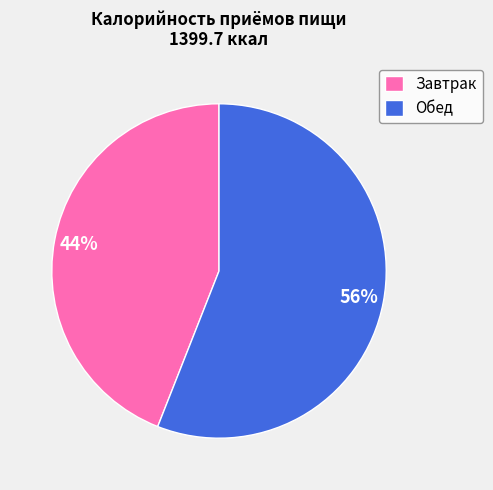

What is the largest slice in the pie chart?

Обед